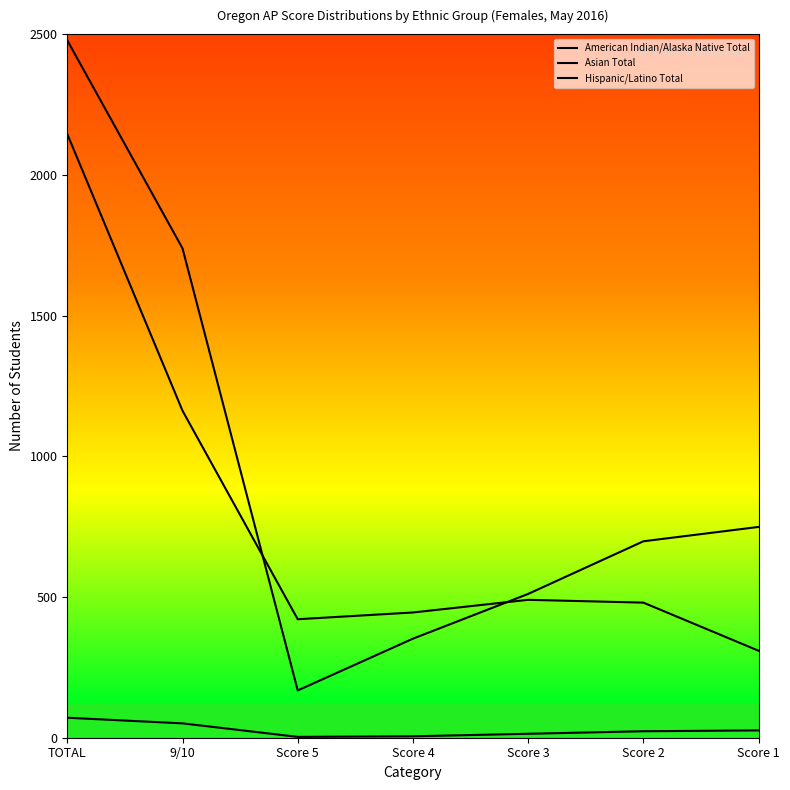

True or false: Hispanic/Latino Total and American Indian/Alaska Native Total cross at least once.

False